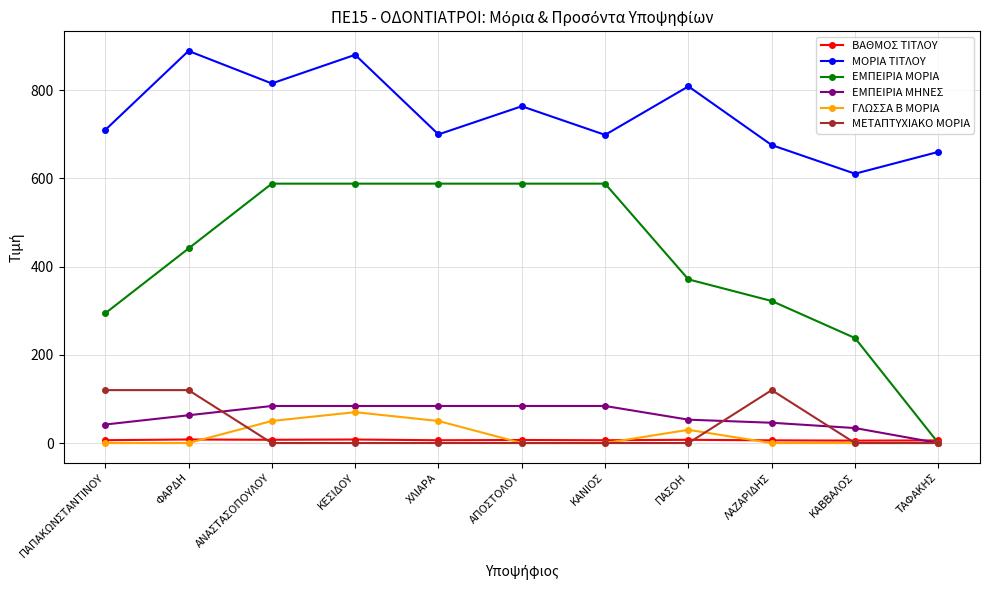

How many series are shown in this chart?

6